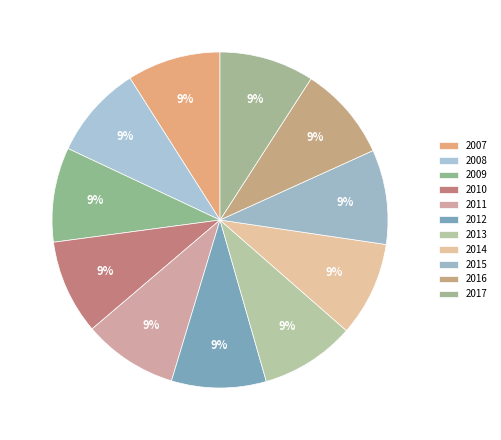

To the nearest percent, what is the combined percentage of 2012 and 2016?

18%